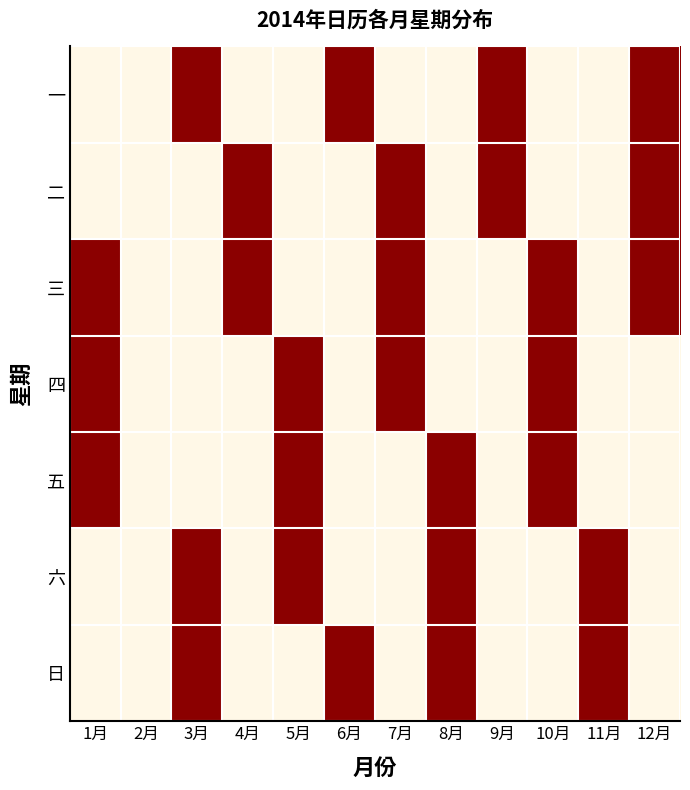

Between 2月 and 9月, which is larger?

9月